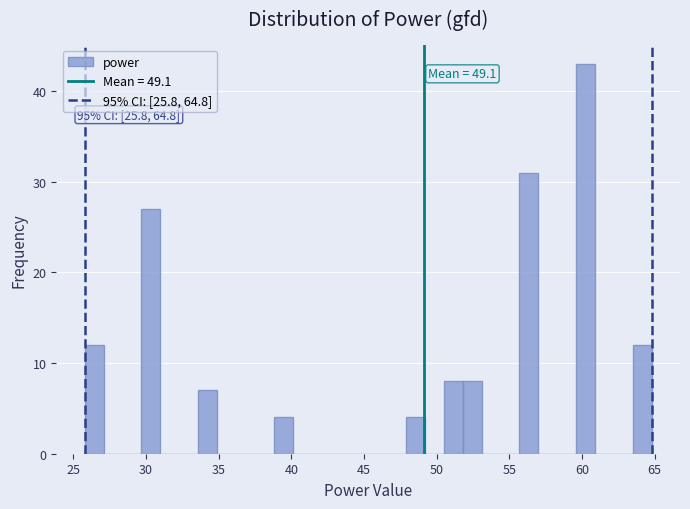

Around what value on the x-axis is the tallest bar? Give the approximate position of its centre, as read against the axis.

60.0